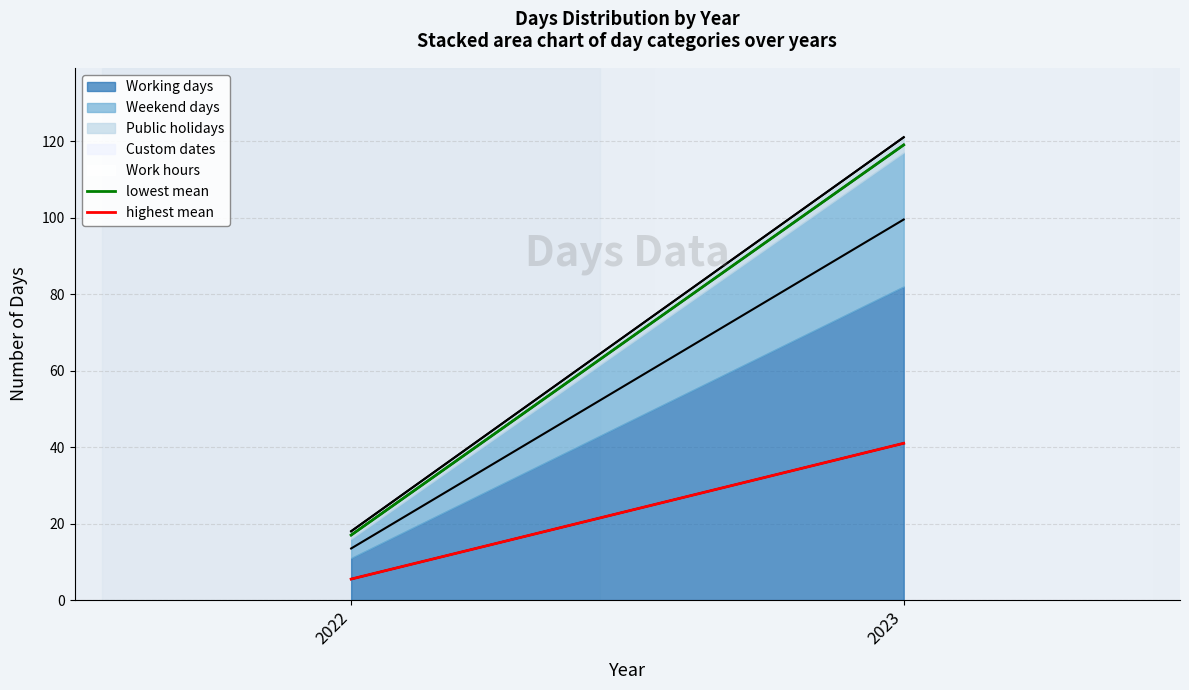

What is the value of the lowest mean point at the 1st from the left?

17.0